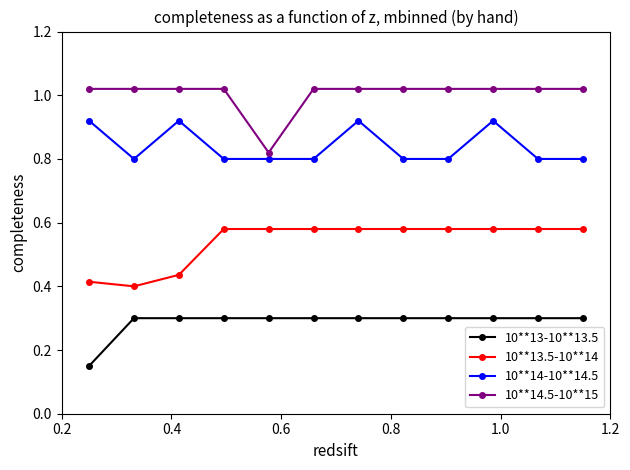

True or false: 10**13.5-10**14 and 10**13-10**13.5 intersect in this chart.

False